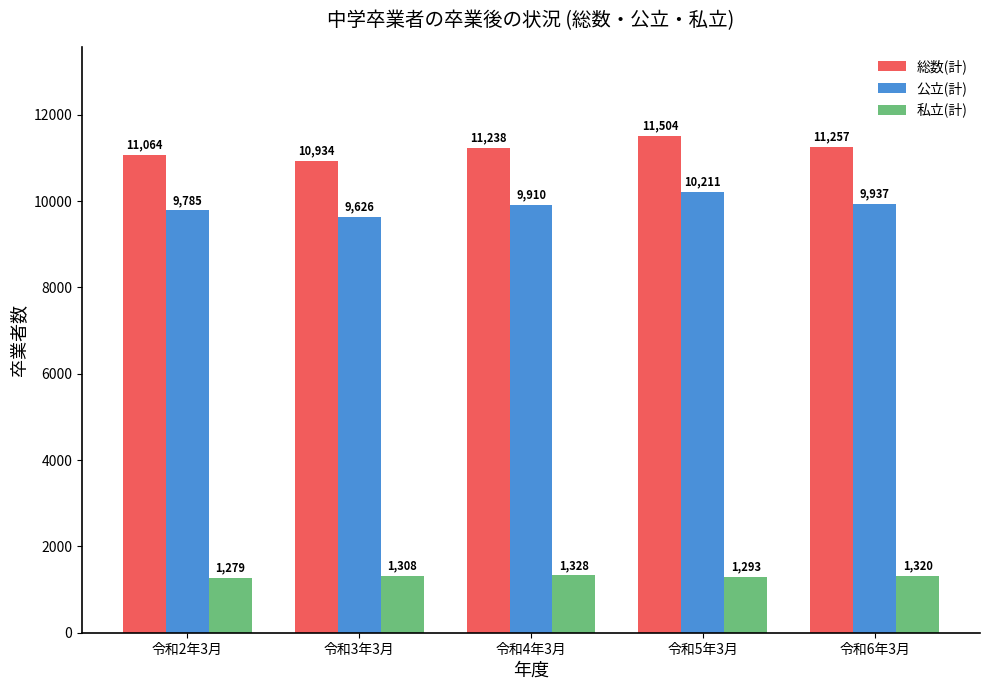

What is the difference between the second highest and minimum values in the 公立(計) series?

311